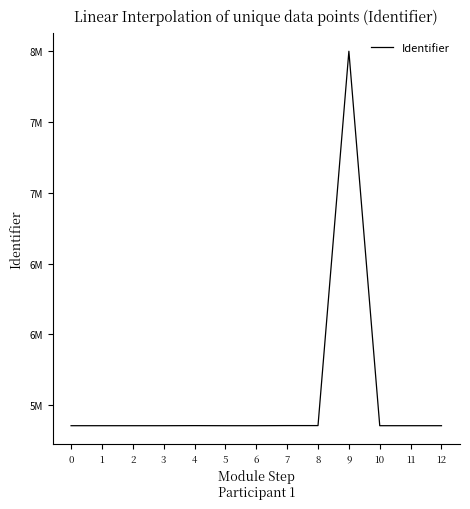

Does the chart have visible grid lines?

No